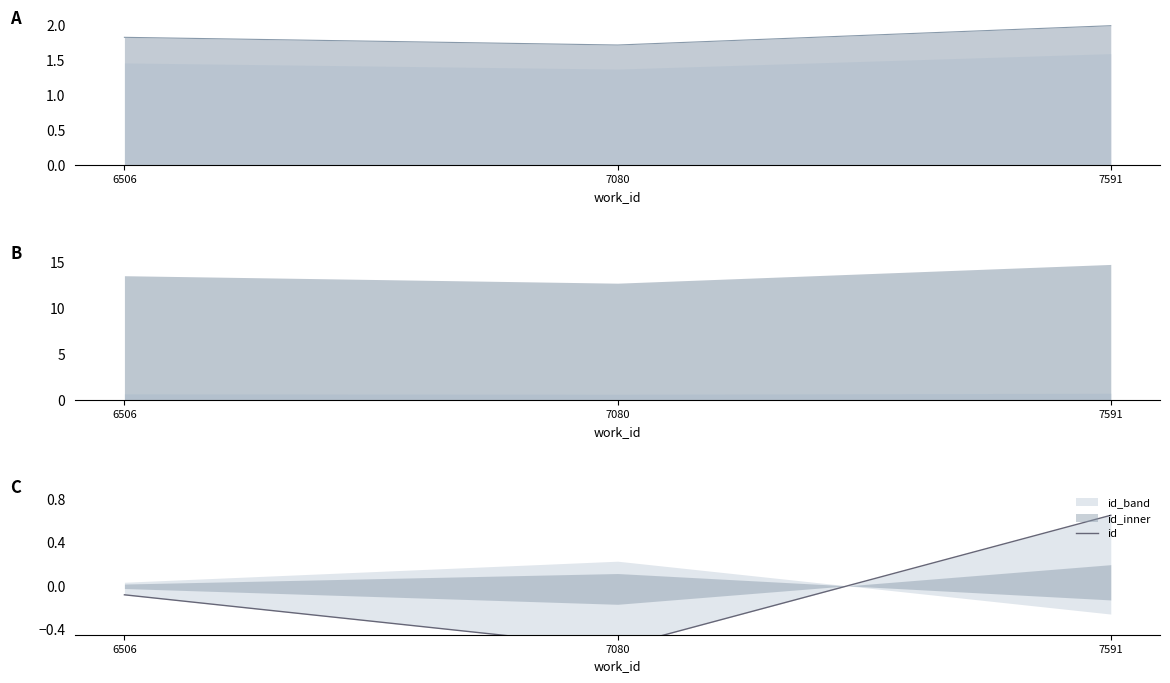

Rank the categories by value from lowest to highest.

7080, 6506, 7591